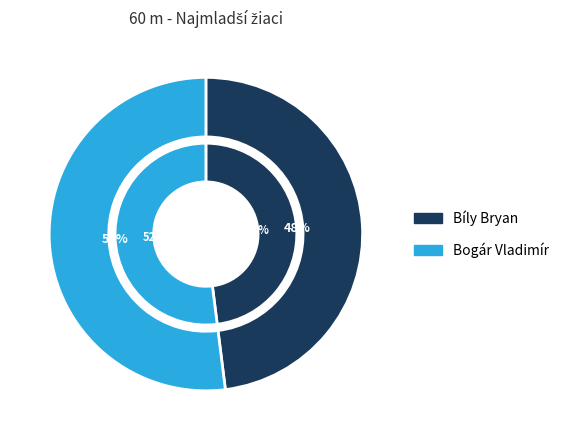

What is the majority slice?

Bogár Vladimír